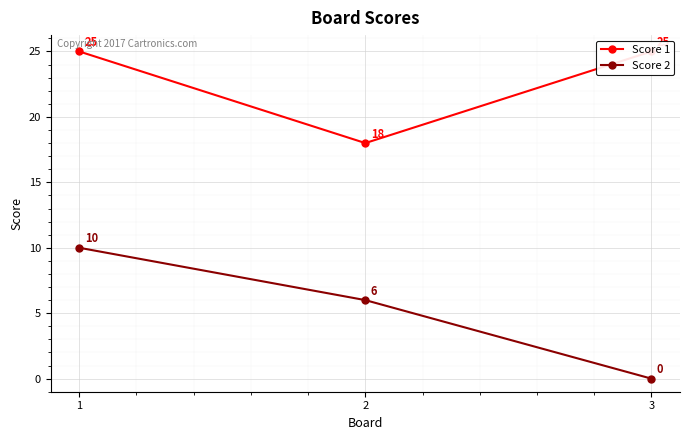

What is the difference between the highest and lowest values at 1?

15